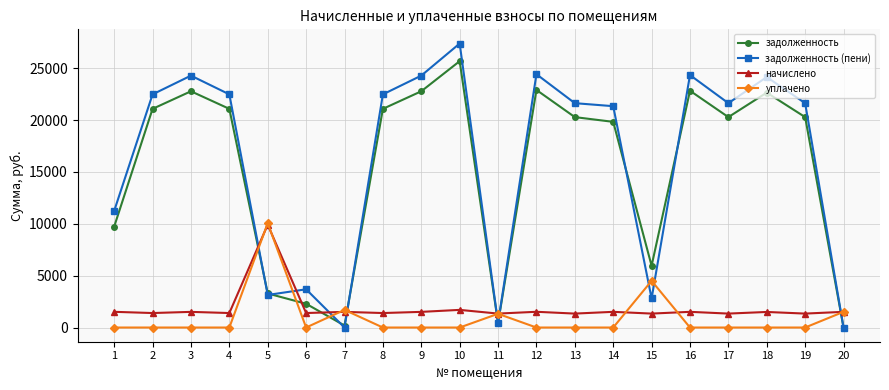

What is the total value across all series at 2?

44959.6